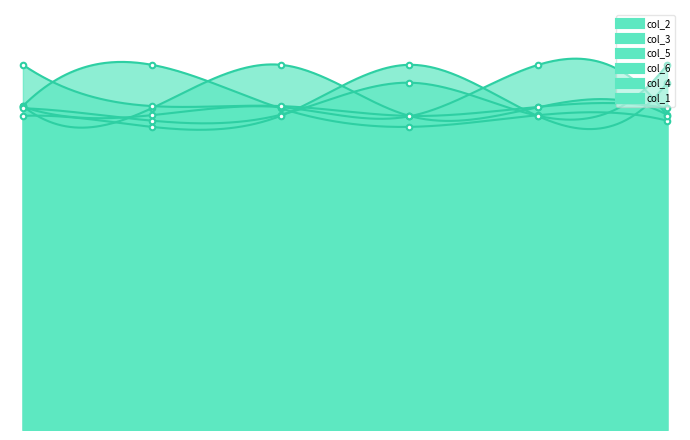

Where do col_2 and col_6 first cross each other?

3 and 4